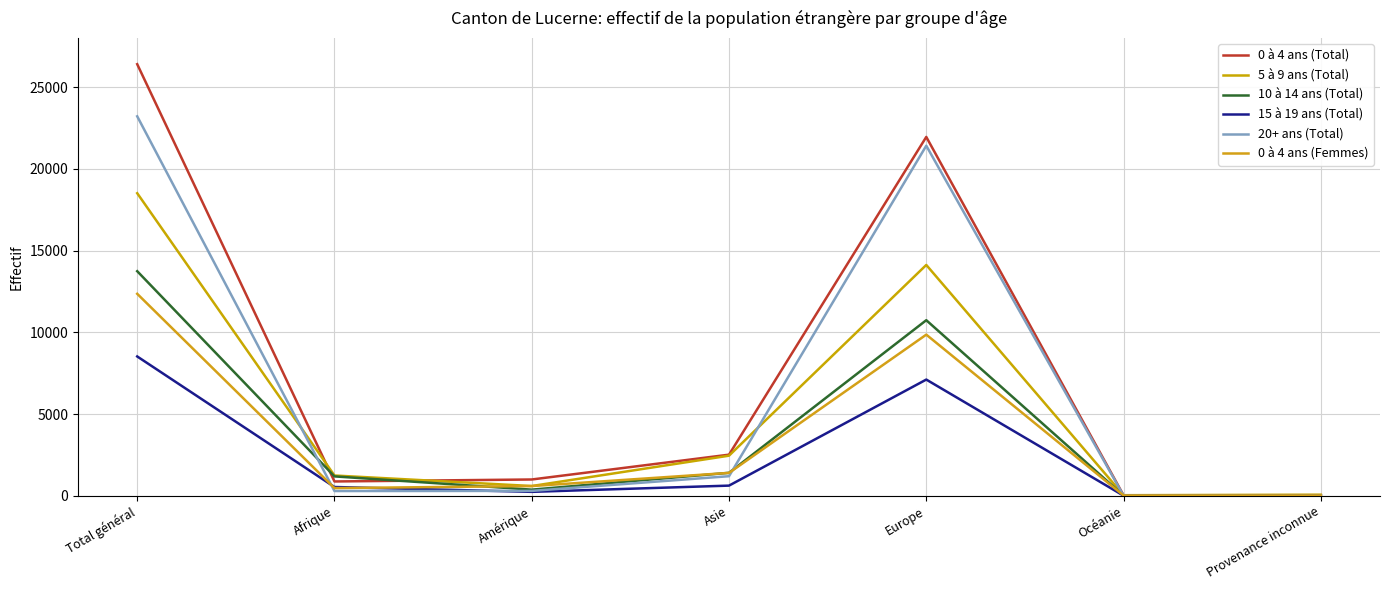

How many interior local valleys does the 0 à 4 ans (Total) series have?

2